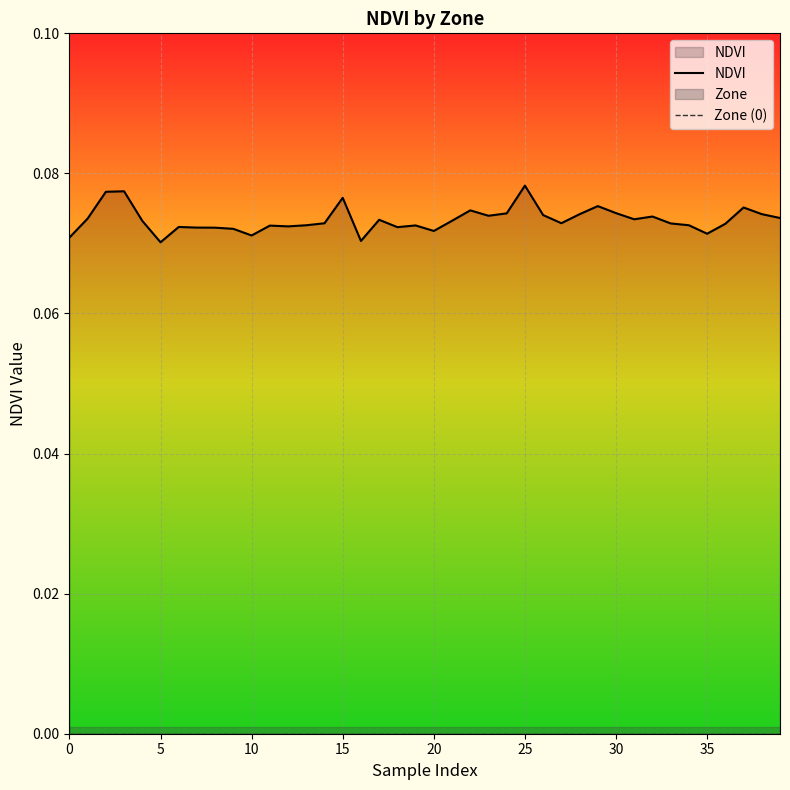

At which label does NDVI reach its peak?

25